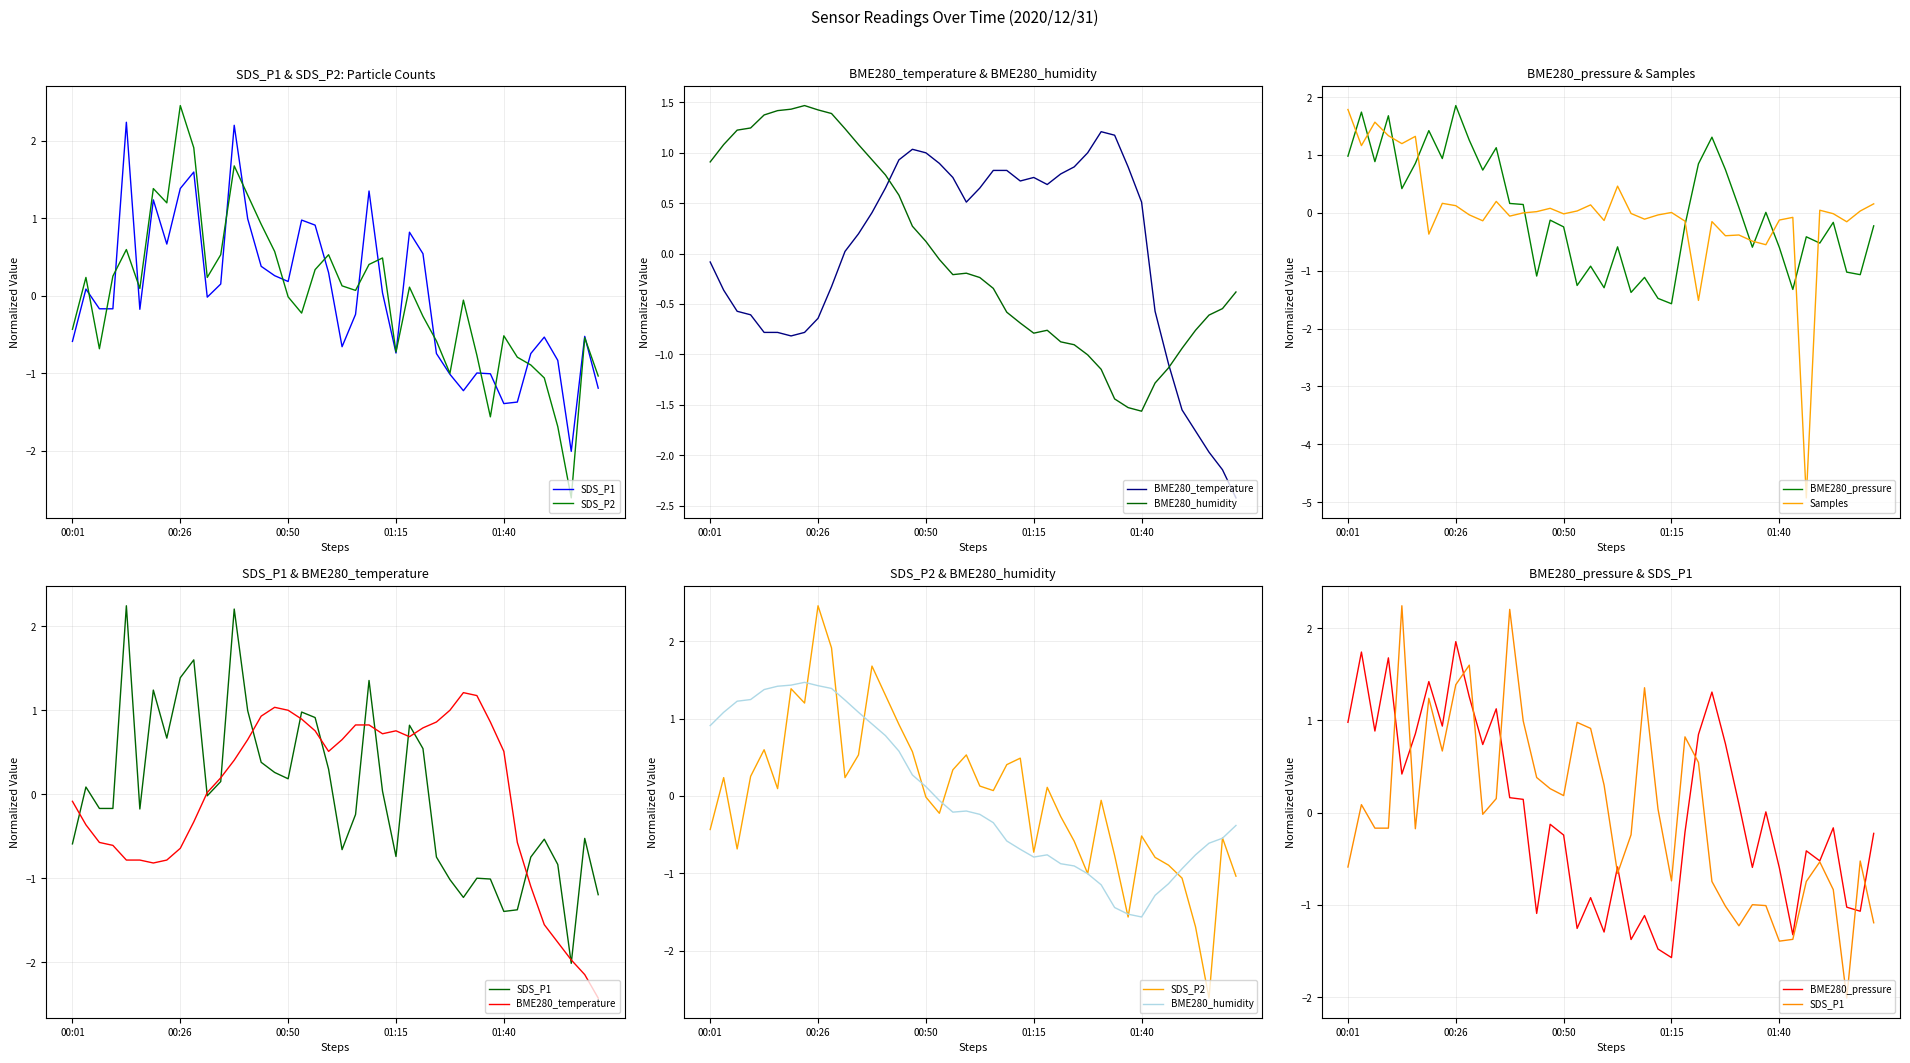

Which category has the lowest value in the Samples series?

34